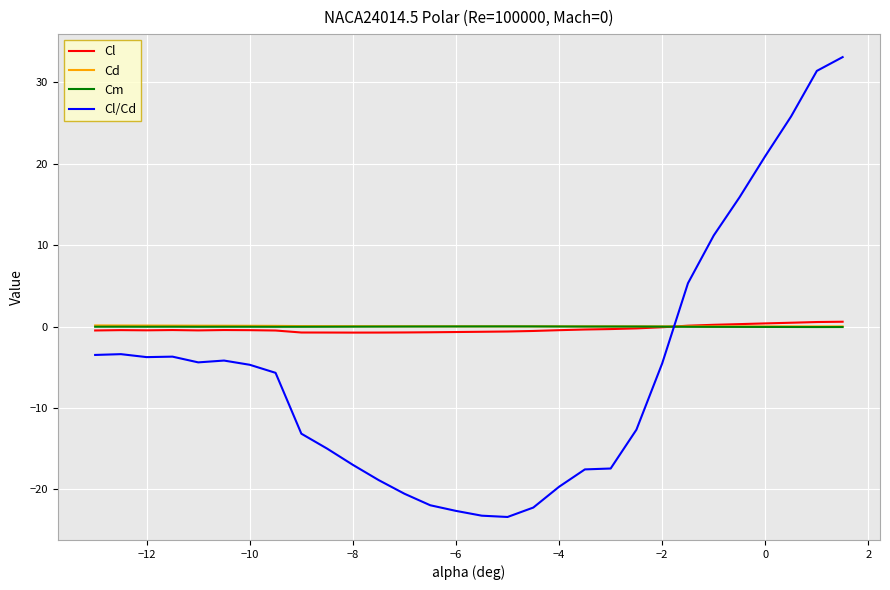

What is the smallest value displayed?

-23.4